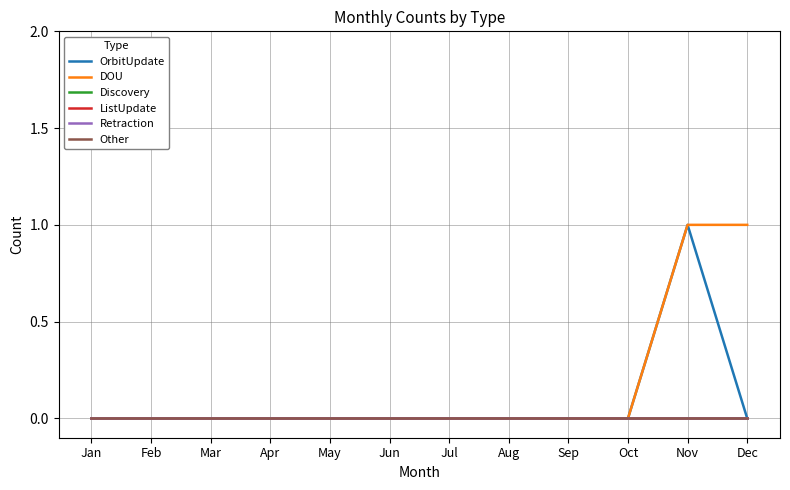

Reading right to left, extract all data points from this chart.

OrbitUpdate: 0	1	0	0	0	0	0	0	0	0	0	0
DOU: 1	1	0	0	0	0	0	0	0	0	0	0
Discovery: 0	0	0	0	0	0	0	0	0	0	0	0
ListUpdate: 0	0	0	0	0	0	0	0	0	0	0	0
Retraction: 0	0	0	0	0	0	0	0	0	0	0	0
Other: 0	0	0	0	0	0	0	0	0	0	0	0